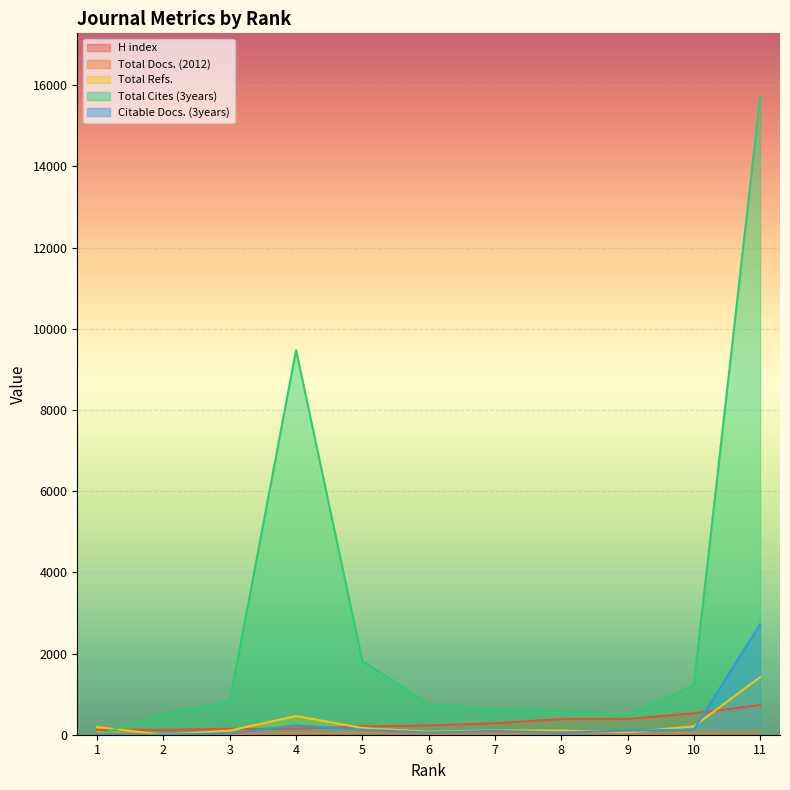

Which series has the largest range (max minus min)?

Total Cites (3years)